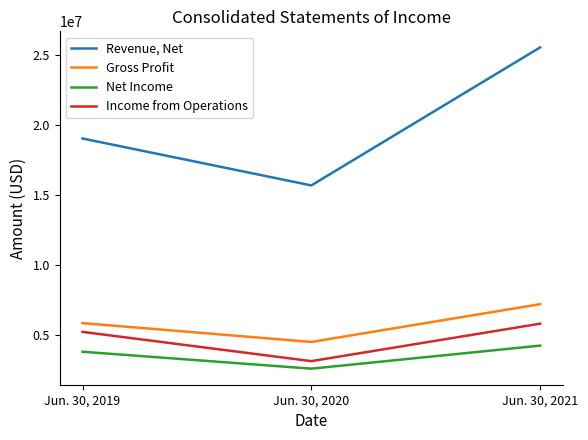

The value of Net Income at Jun. 30, 2021 is 4267542. True or false?

True